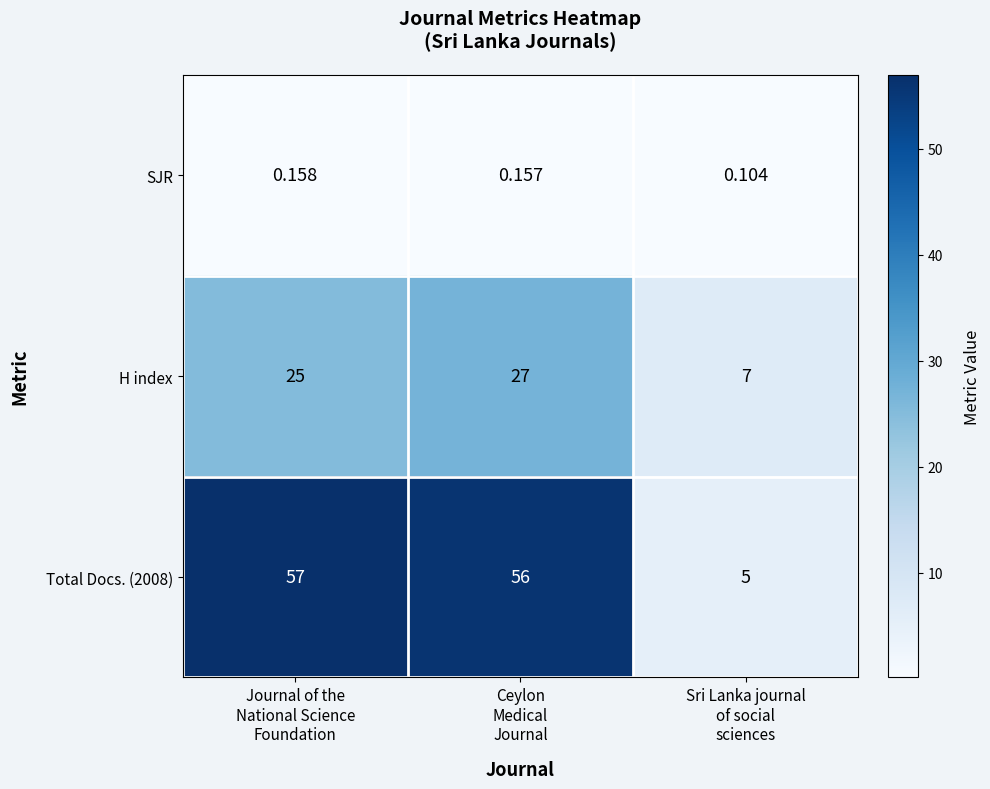

Which series has the largest total across all categories?

Total Docs. (2008)